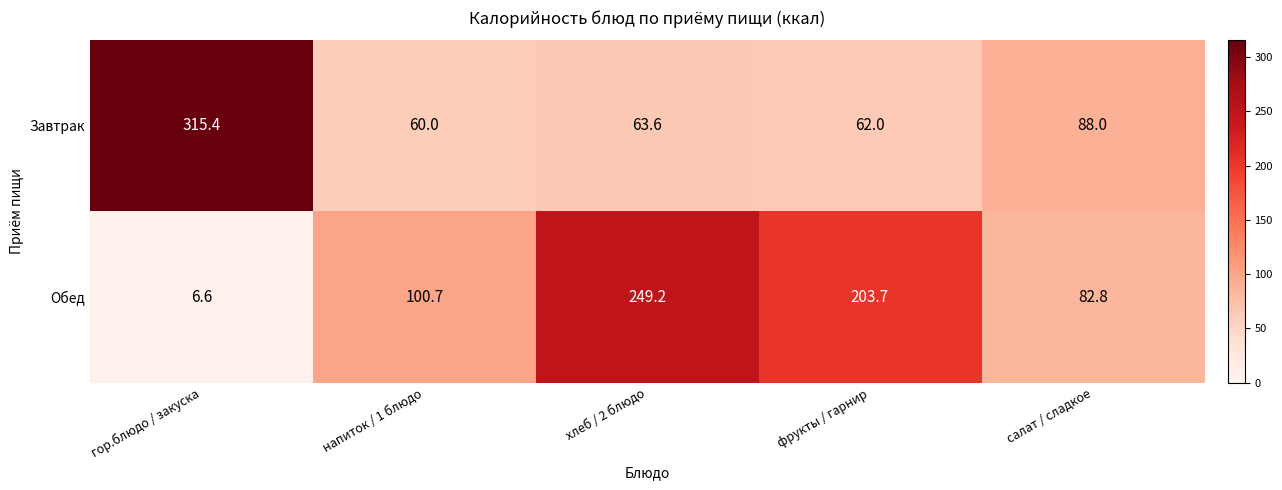

How many data points in Завтрак are less than 63?

2